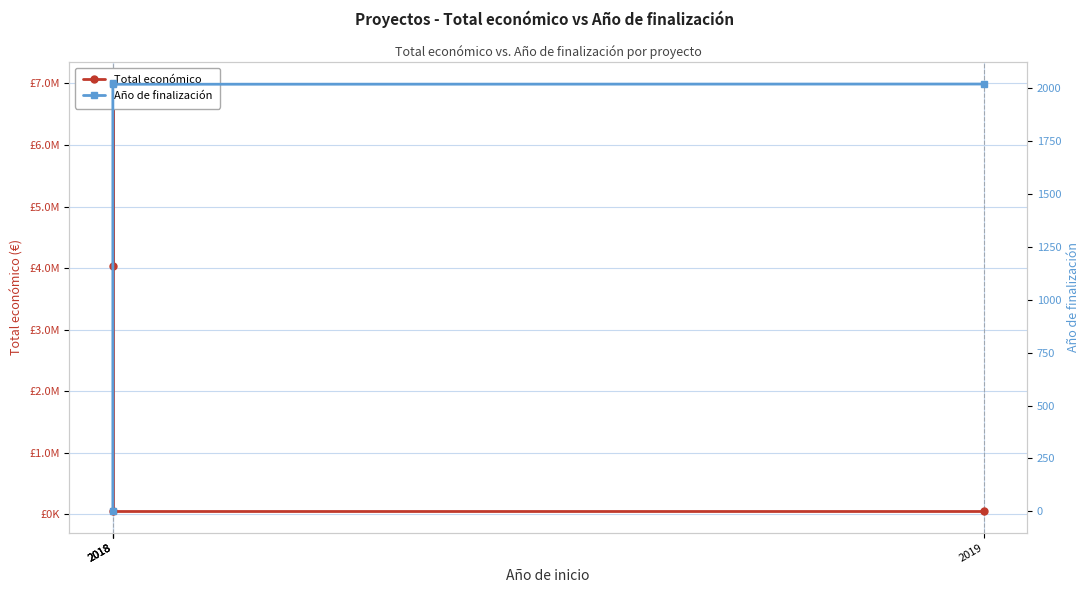

At which category does Año de finalización reach its first local valley?

2018